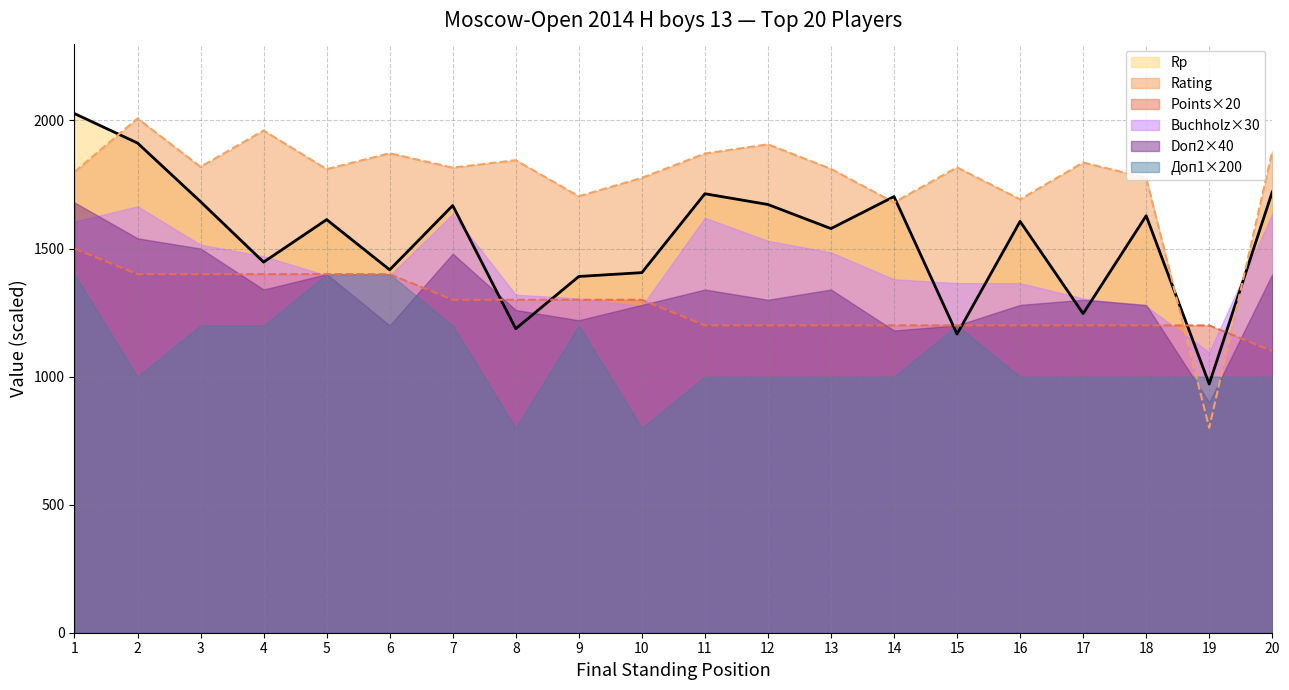

How many times do Rating and Rp cross each other?

5